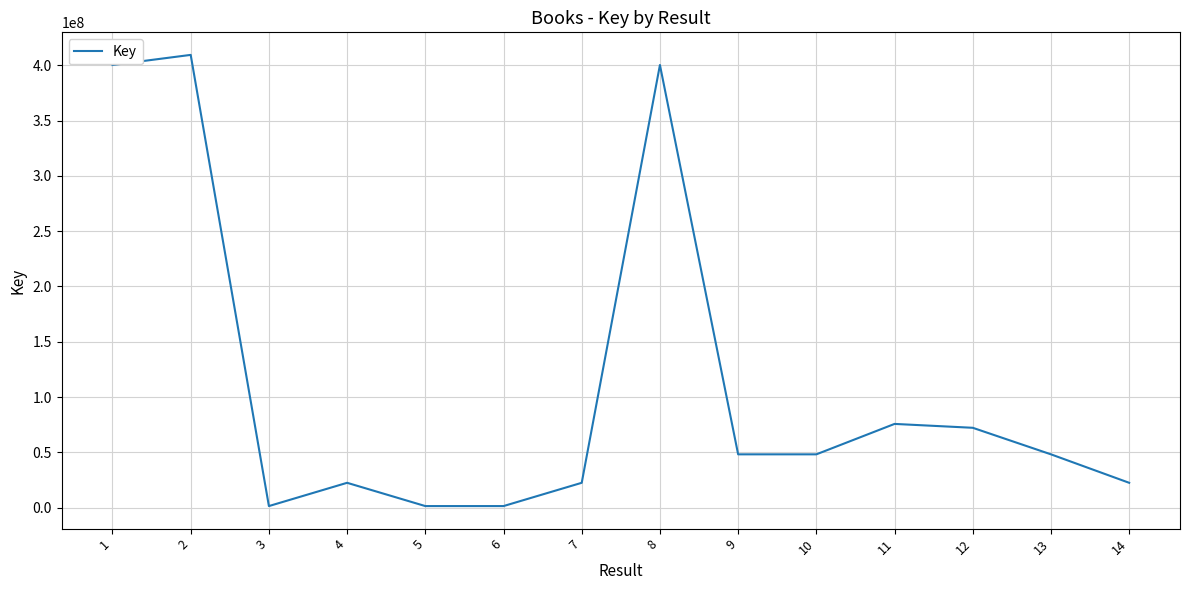

How many interior local peaks (higher than both neighbors) does the data have?

4